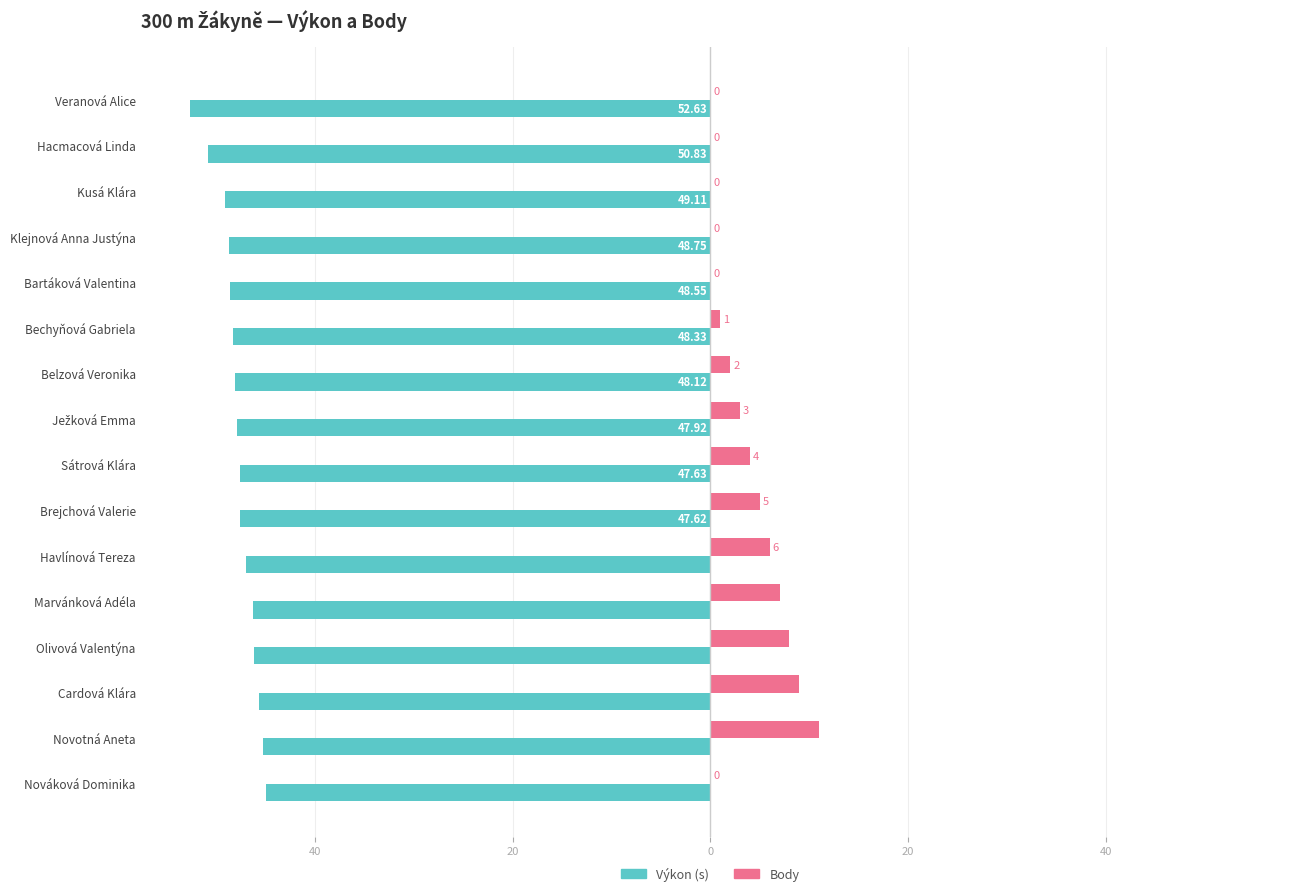

How many series are shown in this chart?

2